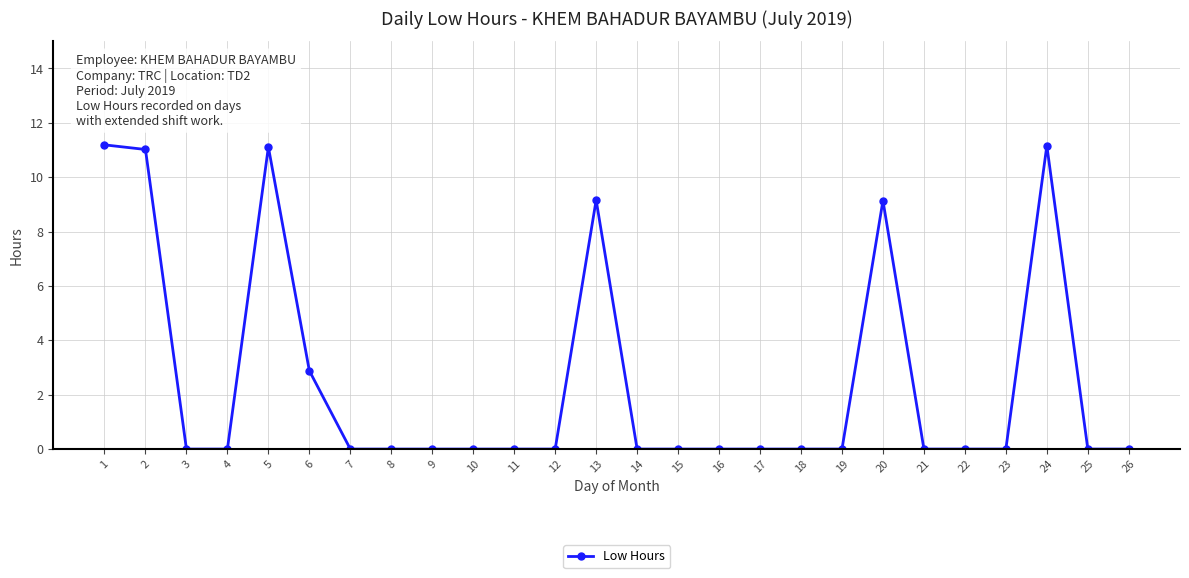

What is the difference between the maximum and second lowest values?

11.2